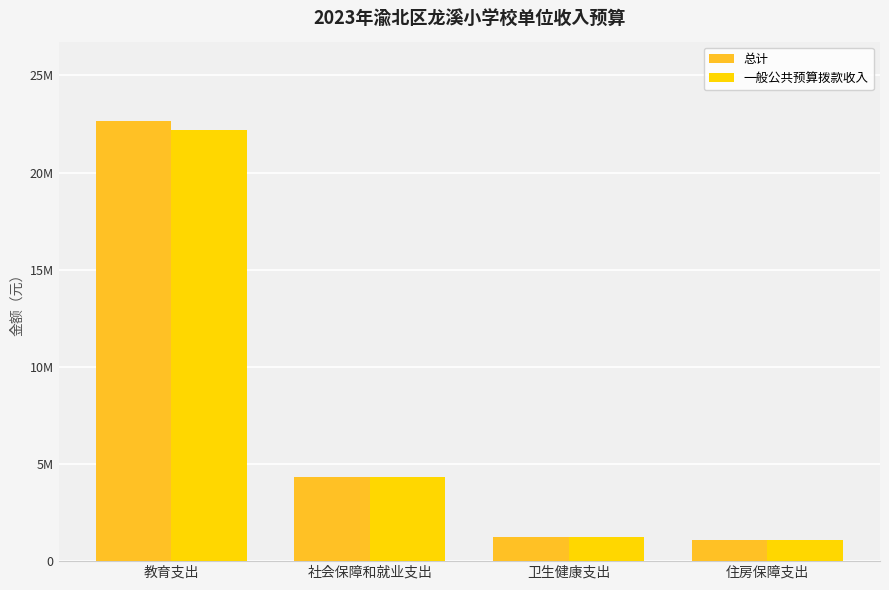

The 一般公共预算拨款收入 series shows 1095252.5 at 住房保障支出. True or false?

True